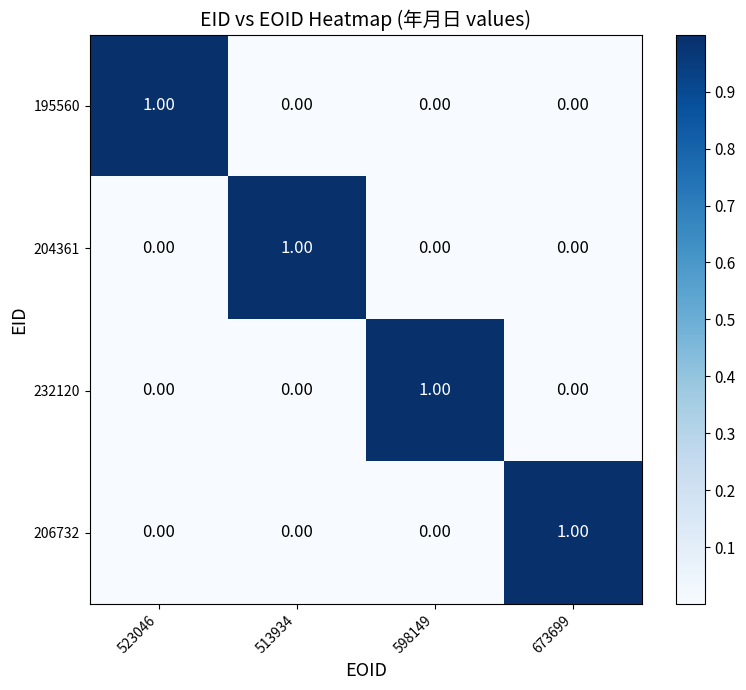

How many data points does each series have?

4